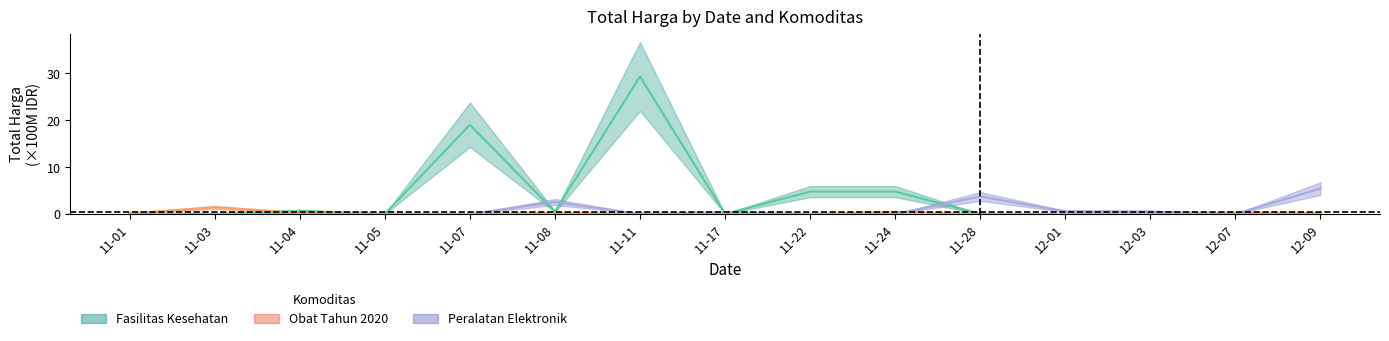

Which series ends up on top after the final intersection of Fasilitas Kesehatan and Obat Tahun 2020?

Fasilitas Kesehatan